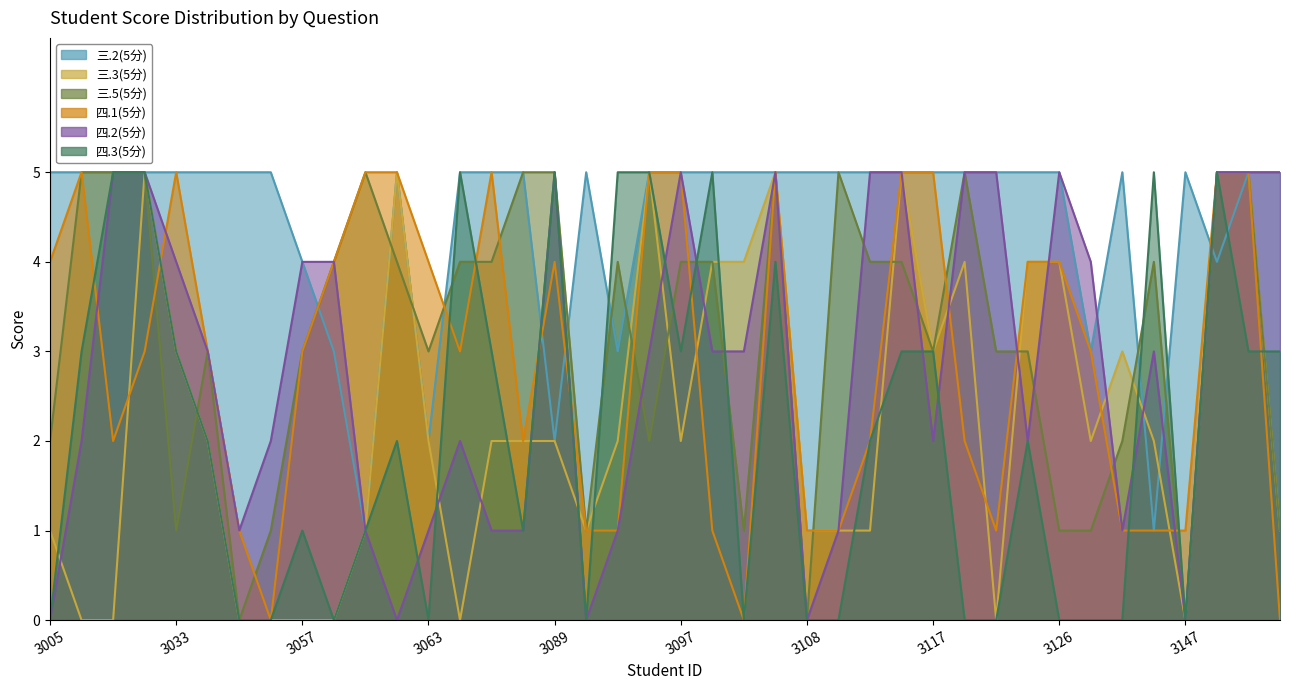

At how many categories does at least one series exceed 4?

36